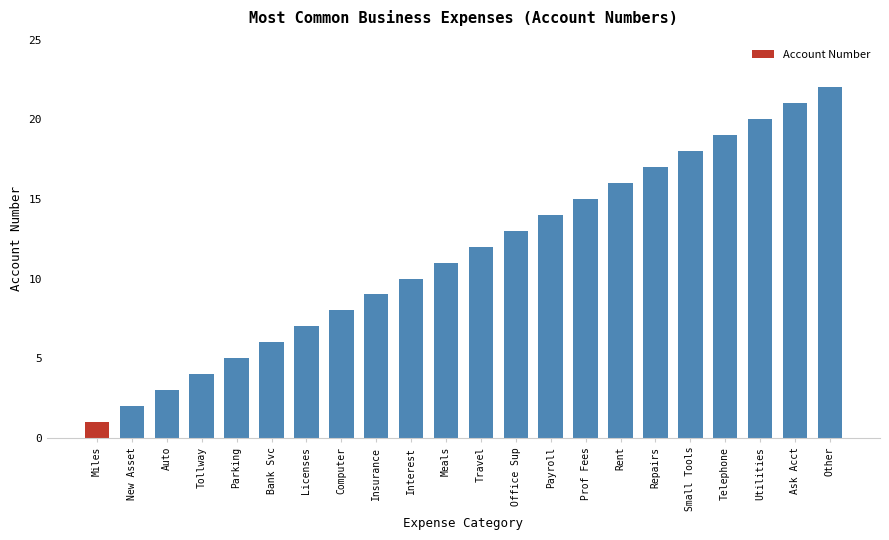

Rank the categories by value from lowest to highest.

Miles, New Asset, Auto, Tollway, Parking, Bank Svc, Licenses, Computer, Insurance, Interest, Meals, Travel, Office Sup, Payroll, Prof Fees, Rent, Repairs, Small Tools, Telephone, Utilities, Ask Acct, Other